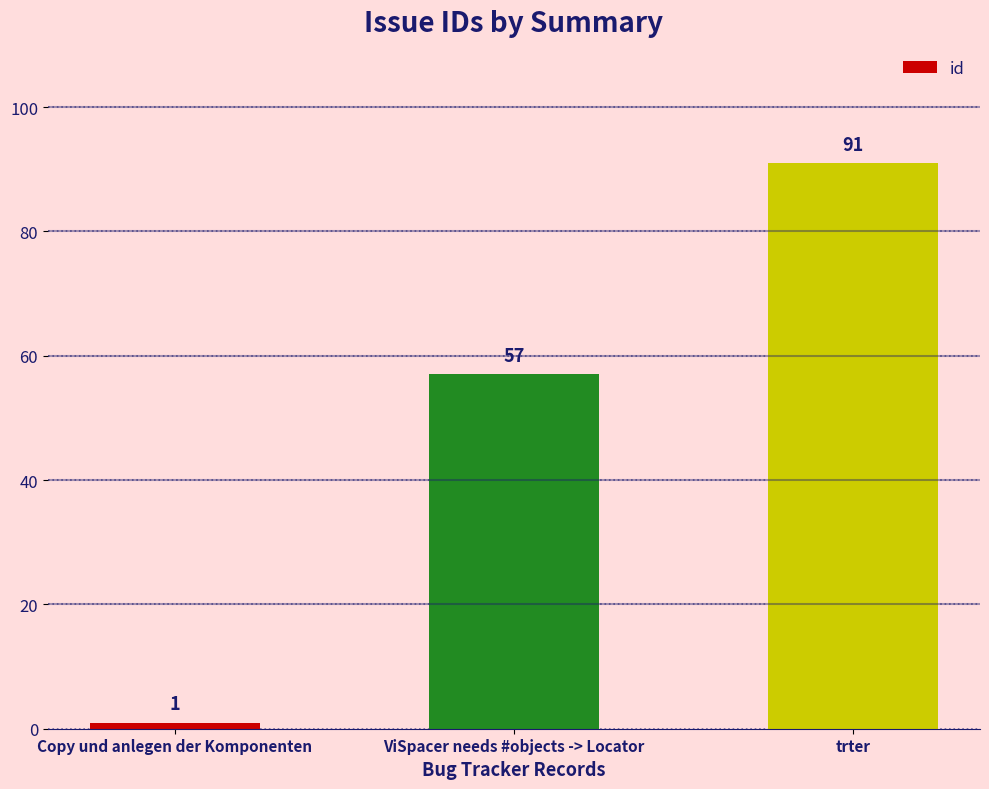

Reading left to right, transcribe all the data shown in this chart.

Copy und anlegen der Komponenten=1	ViSpacer needs #objects -> Locator=57	trter=91